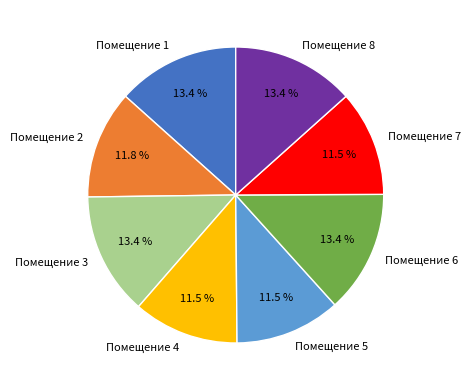

What is the ratio of the value at Помещение 2 to the value at Помещение 6?

0.9